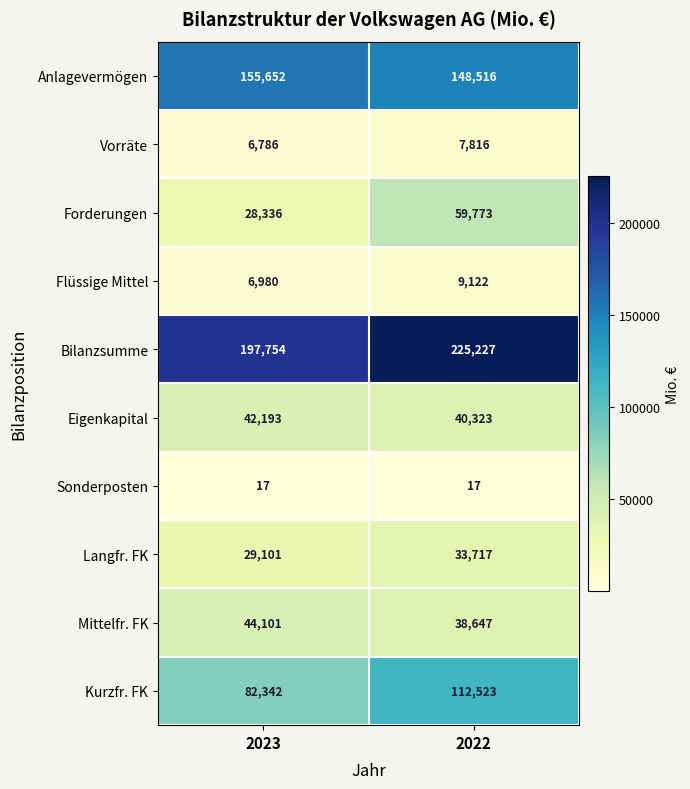

At which category is the sum across all series the highest?

2022